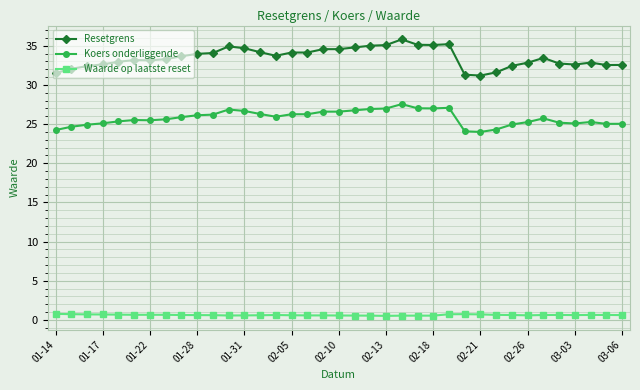

What is the greatest value displayed?

35.8